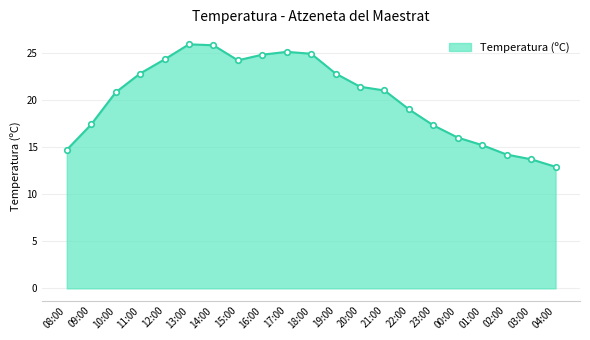

What value does the data have at 11:00?

22.8